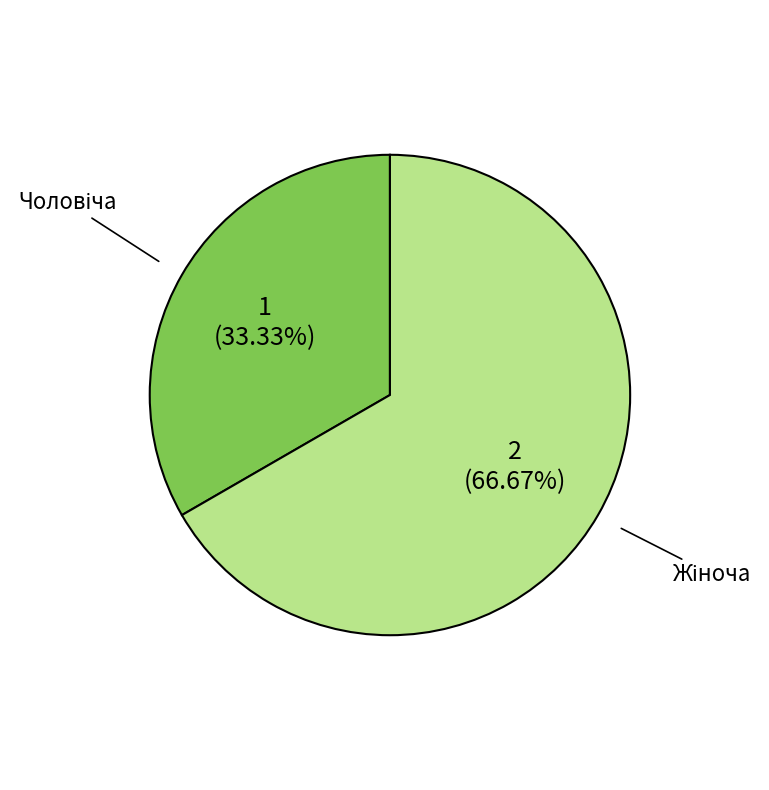

Does any single category account for the majority?

Yes